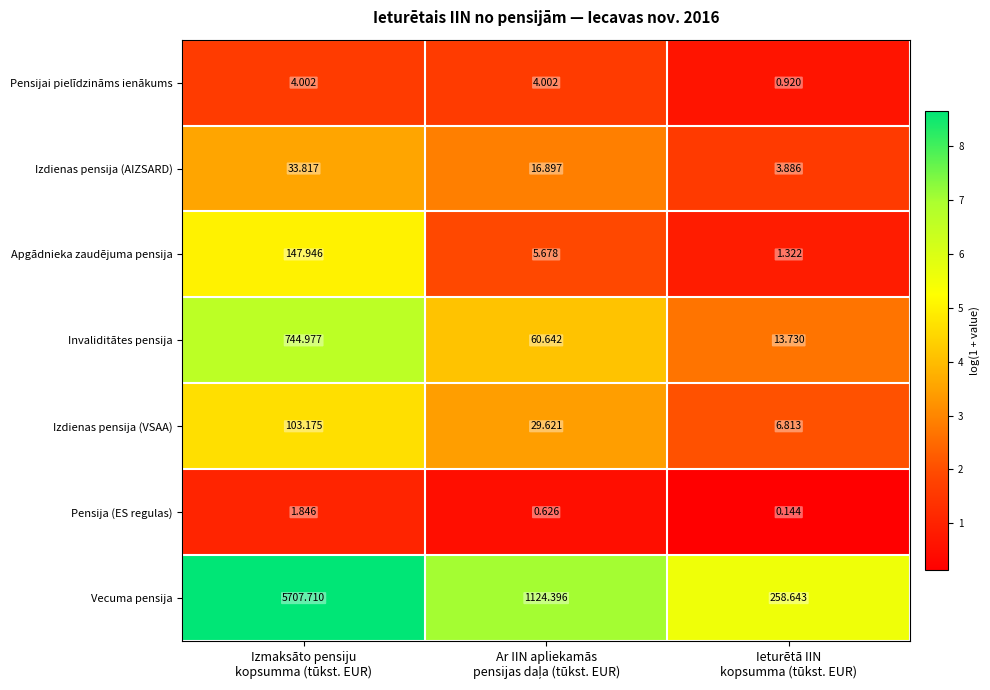

Which series has the largest total across all categories?

Vecuma pensija